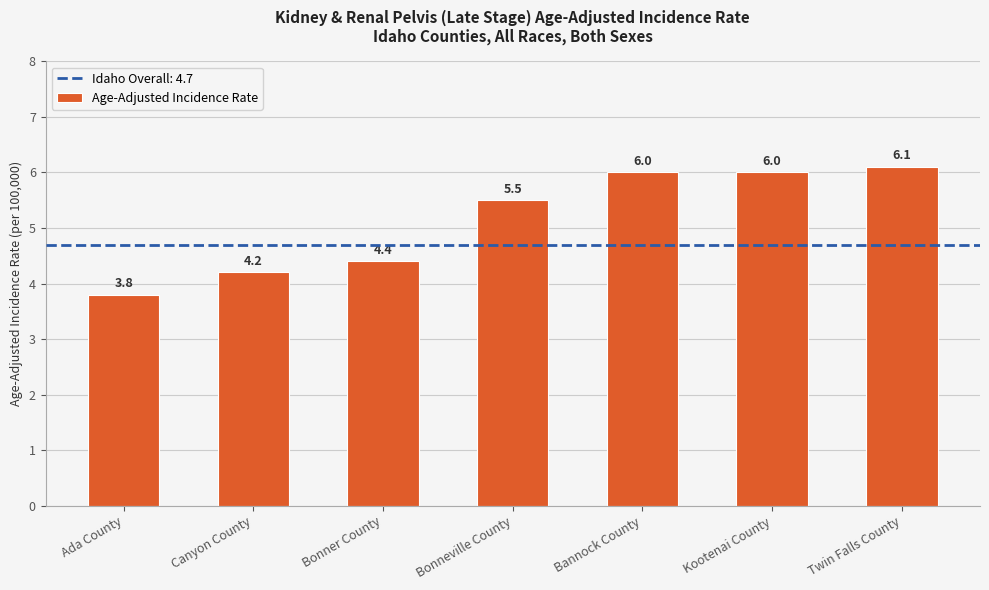

Count the number of values greater than 5.

4